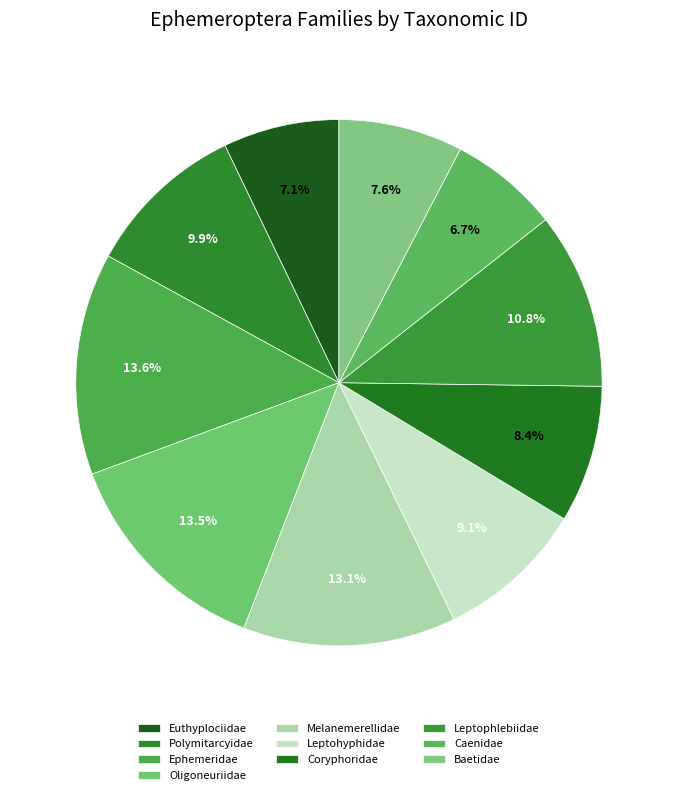

To the nearest percent, what is the difference between the largest and smallest slice percentages?

7%